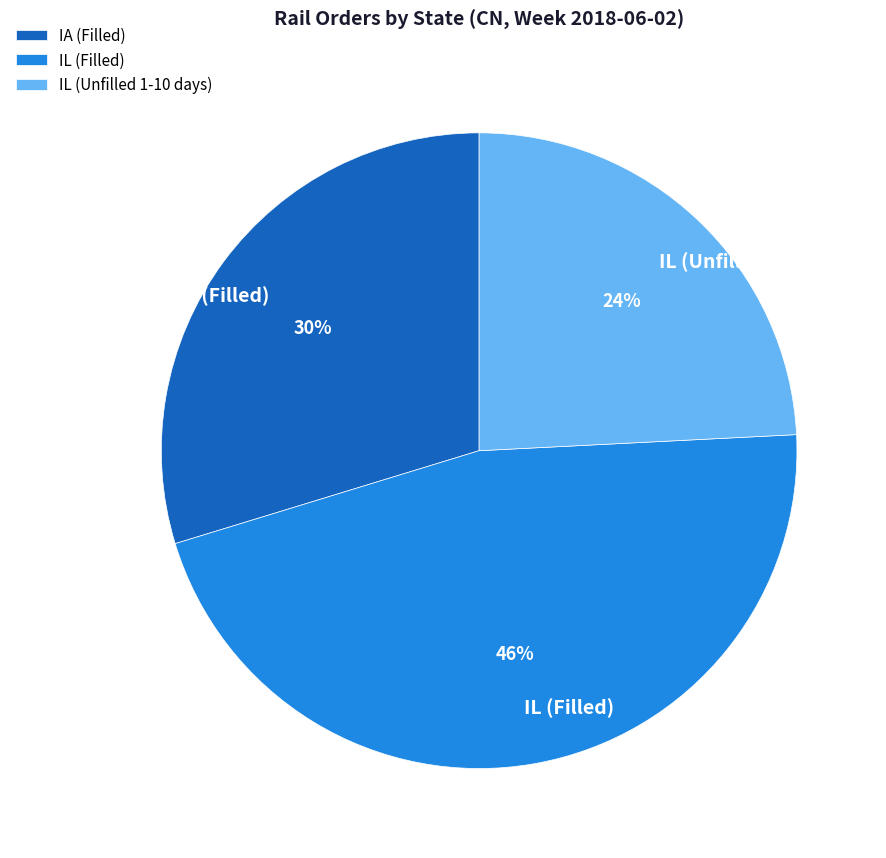

The IA (Filled) slice represents 38% of the pie. True or false?

False